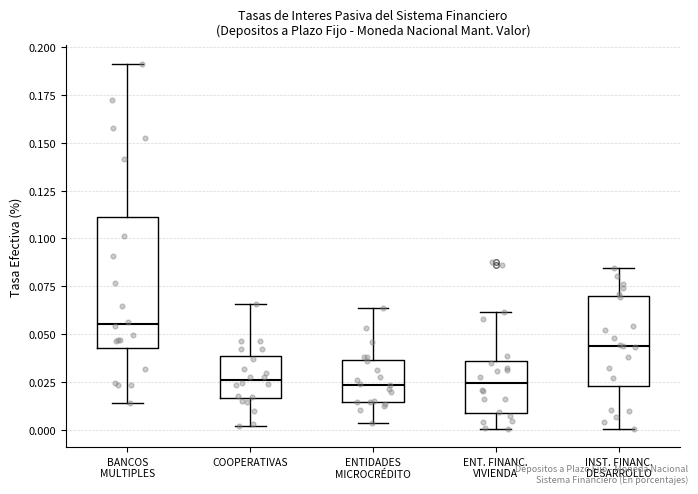

Where is the upper edge of the box for BANCOS MULTIPLES on the y-axis? The values are not printed on the chart, so give them approximately, as read against the axis.

0.110